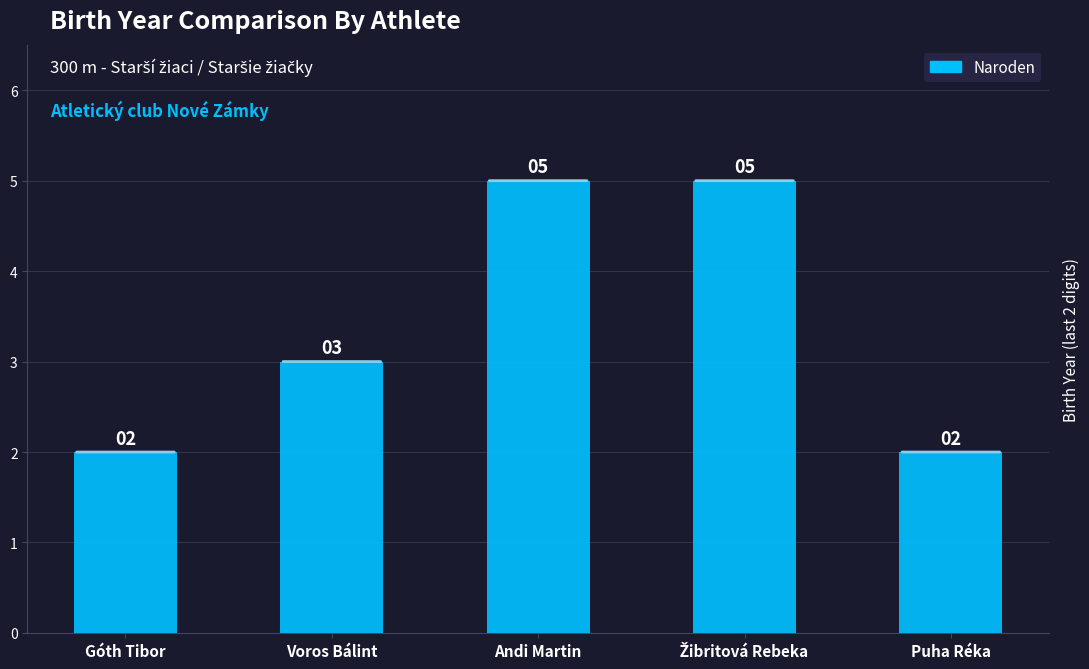

What is the change in value from Góth Tibor to Andi Martin?

+3